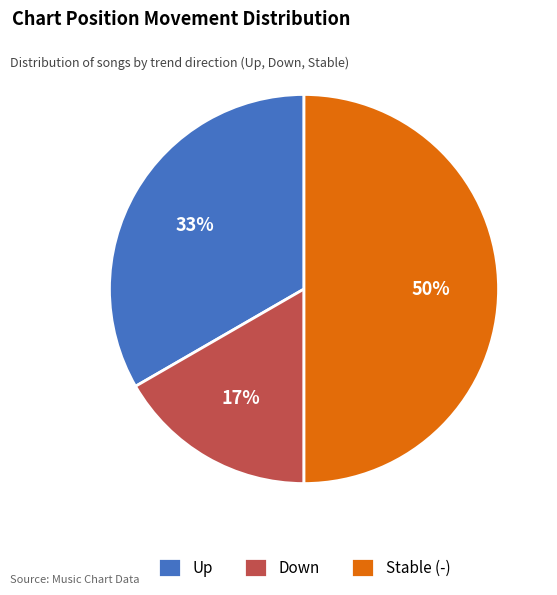

Which slice is the smallest?

Down